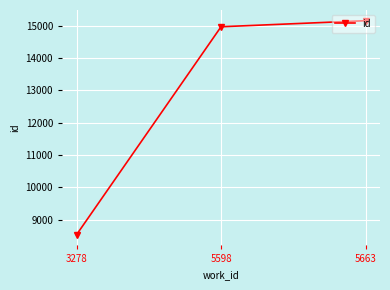

Is this an area chart (filled region under the line)?

No